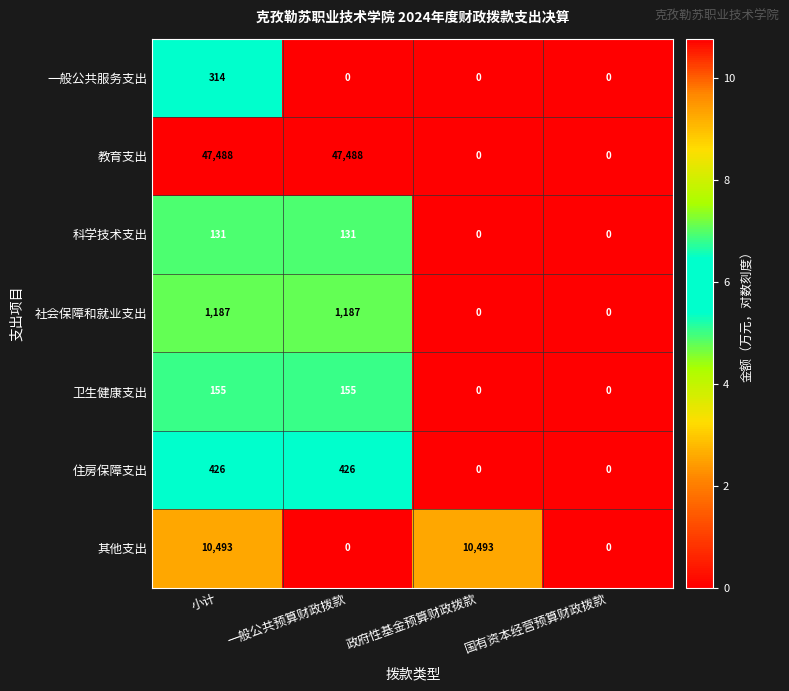

What is the difference between the maximum and minimum values in the 一般公共服务支出 series?

314